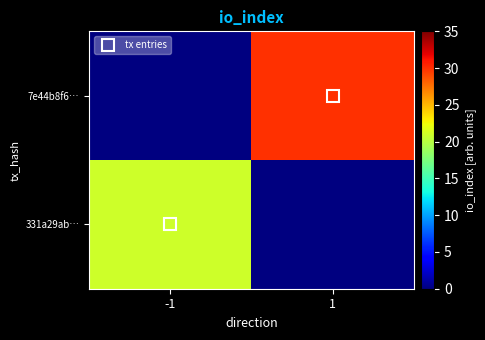

What is the approximate value of 7e44b8f6… at 1?

30.0